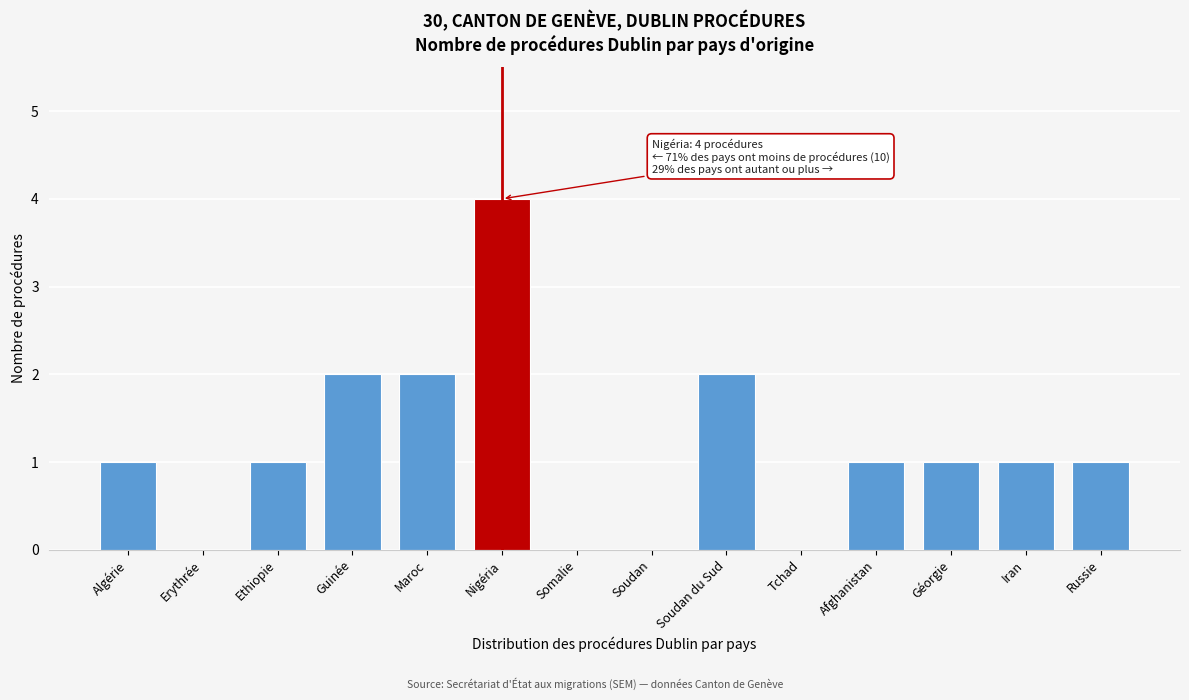

Reading left to right, list all the values displayed in this chart.

Algérie=1	Erythrée=0	Ethiopie=1	Guinée=2	Maroc=2	Nigéria=4	Somalie=0	Soudan=0	Soudan du Sud=2	Tchad=0	Afghanistan=1	Géorgie=1	Iran=1	Russie=1